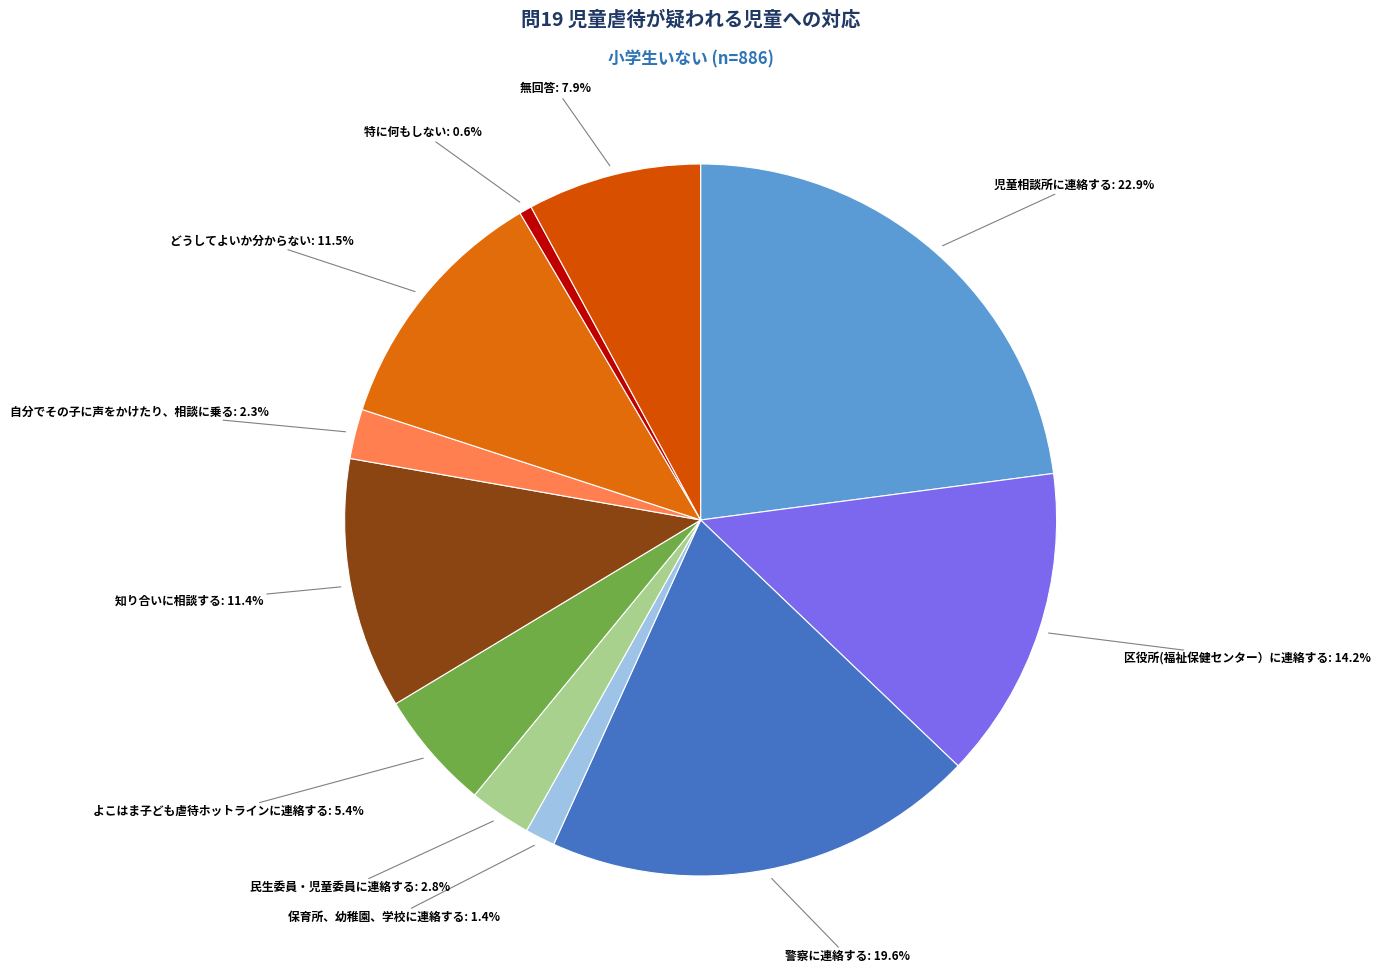

To the nearest percent, what portion does 警察に連絡する represent?

20%